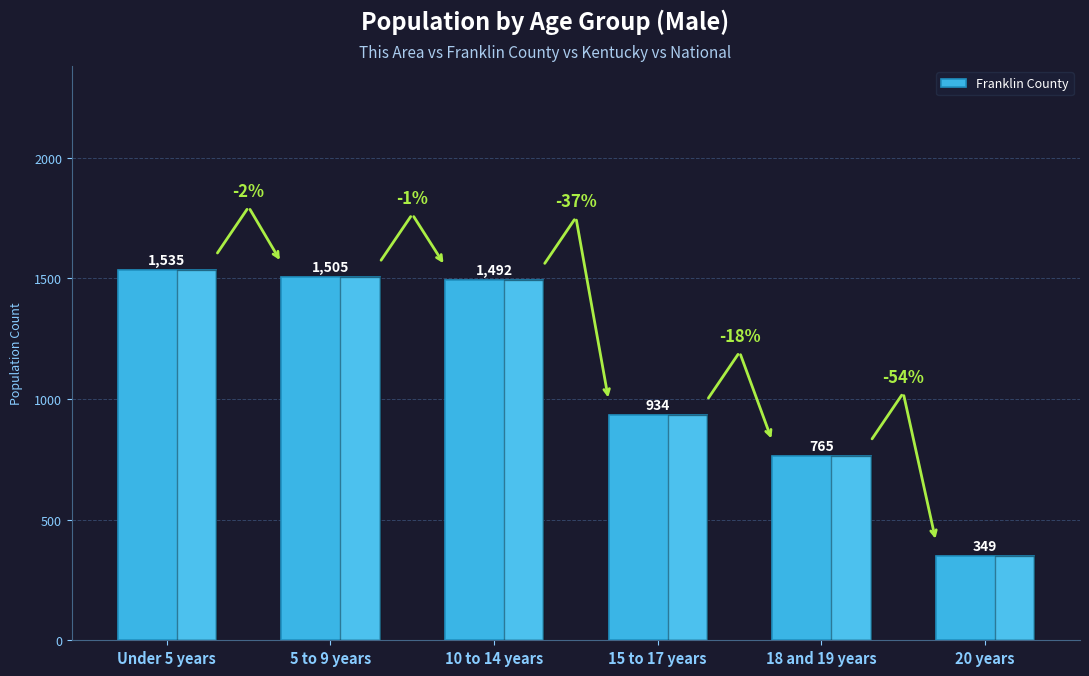

At which label is the value closest to 942?

15 to 17 years